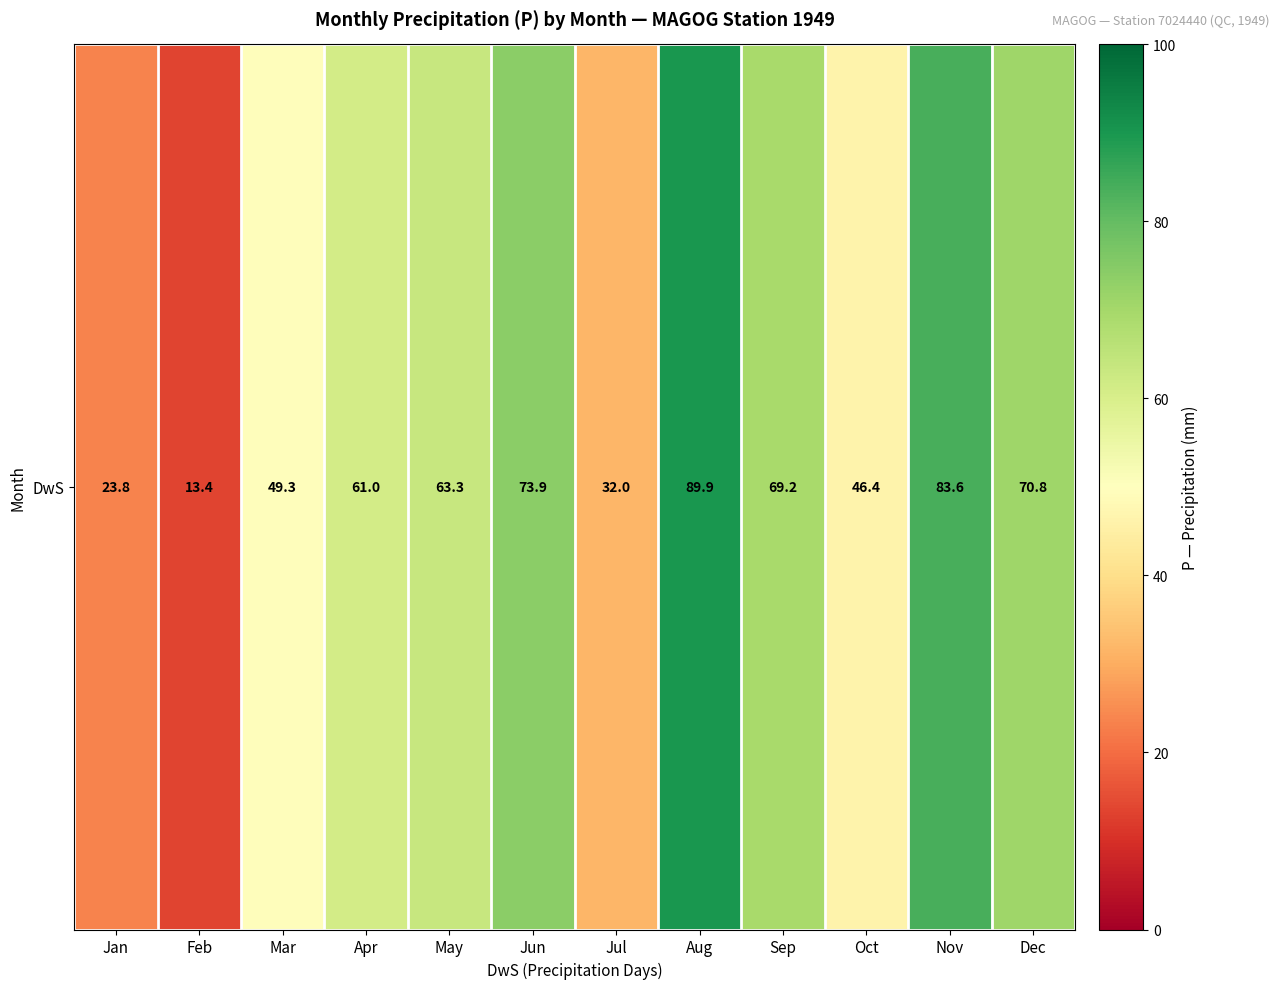

Between Jun and Mar, which is larger?

Jun